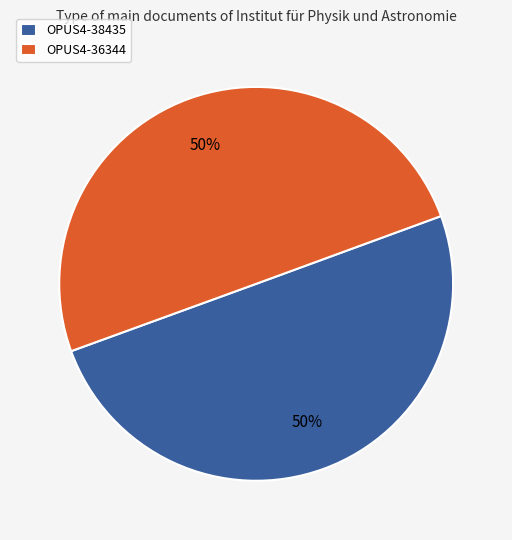

How many slices are in this pie chart?

2